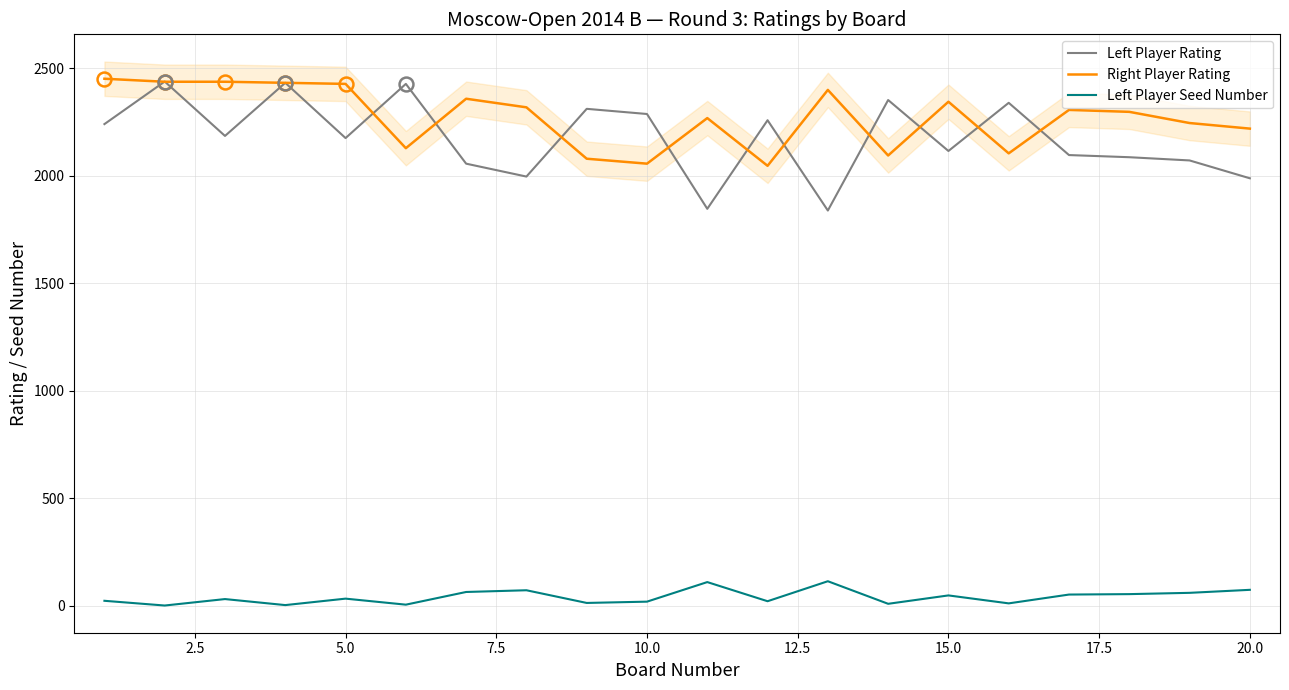

What is the maximum value for Right Player Rating?

2452